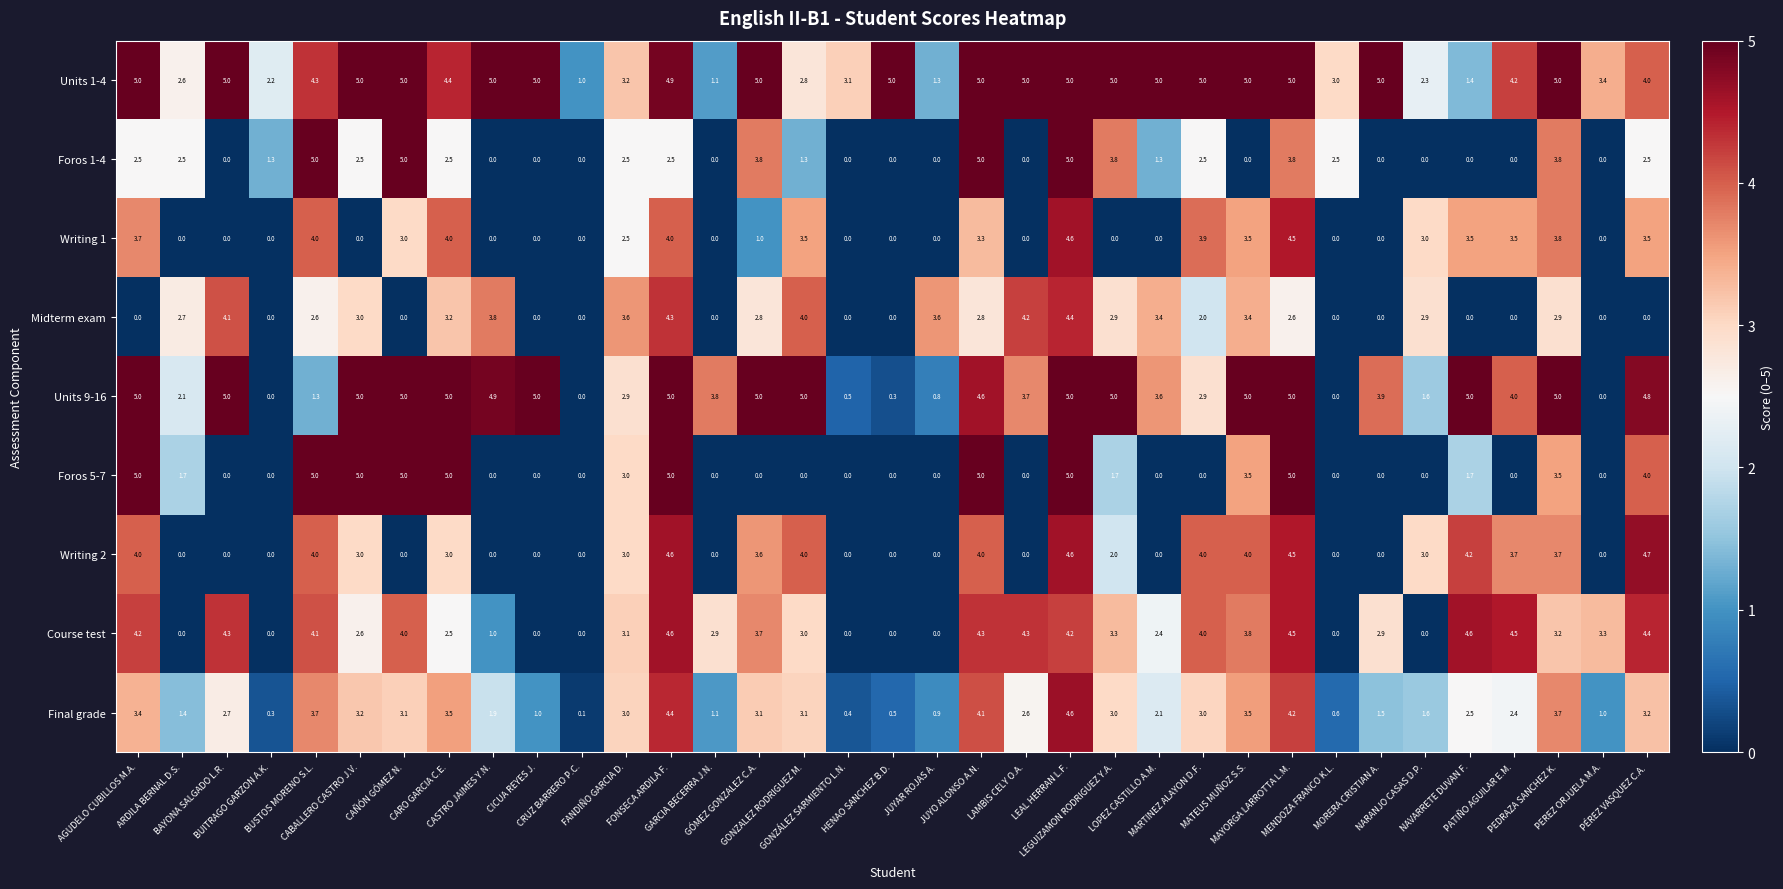

Which series has the largest total across all categories?

Units 1-4